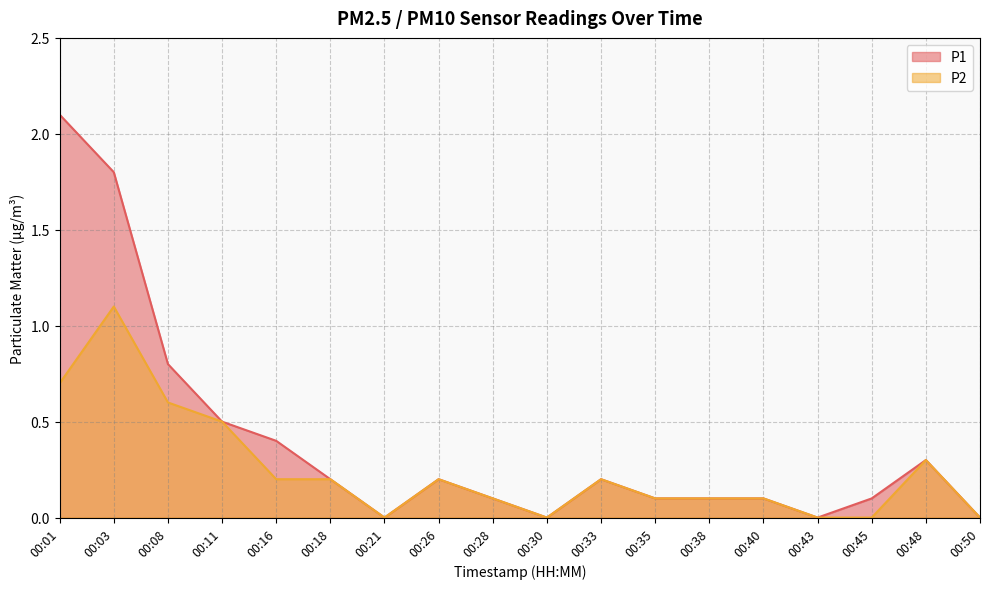

List the series in order of their overall mean, lowest first.

P2, P1